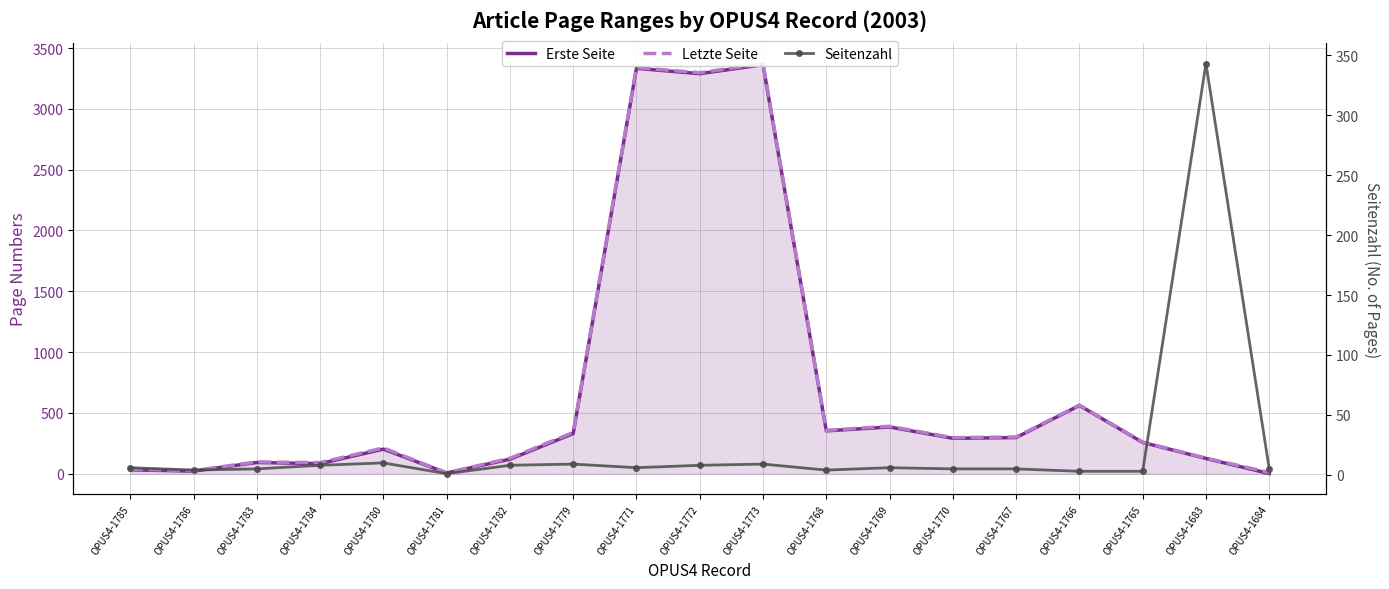

Reading left to right, list all the values displayed in this chart.

Erste Seite: OPUS4-1785=32	OPUS4-1786=21	OPUS4-1783=92	OPUS4-1784=83	OPUS4-1780=202	OPUS4-1781=6	OPUS4-1782=119	OPUS4-1779=330	OPUS4-1771=3333	OPUS4-1772=3289	OPUS4-1773=3363	OPUS4-1768=352	OPUS4-1769=384	OPUS4-1770=291	OPUS4-1767=297	OPUS4-1766=561	OPUS4-1765=257	OPUS4-1683=125	OPUS4-1684=1
Letzte Seite: OPUS4-1785=38	OPUS4-1786=25	OPUS4-1783=97	OPUS4-1784=91	OPUS4-1780=212	OPUS4-1781=7	OPUS4-1782=127	OPUS4-1779=339	OPUS4-1771=3339	OPUS4-1772=3297	OPUS4-1773=3372	OPUS4-1768=356	OPUS4-1769=390	OPUS4-1770=296	OPUS4-1767=302	OPUS4-1766=564	OPUS4-1765=260	OPUS4-1683=128	OPUS4-1684=10
Seitenzahl: OPUS4-1785=6	OPUS4-1786=4	OPUS4-1783=5	OPUS4-1784=8	OPUS4-1780=10	OPUS4-1781=1	OPUS4-1782=8	OPUS4-1779=9	OPUS4-1771=6	OPUS4-1772=8	OPUS4-1773=9	OPUS4-1768=4	OPUS4-1769=6	OPUS4-1770=5	OPUS4-1767=5	OPUS4-1766=3	OPUS4-1765=3	OPUS4-1683=343	OPUS4-1684=5